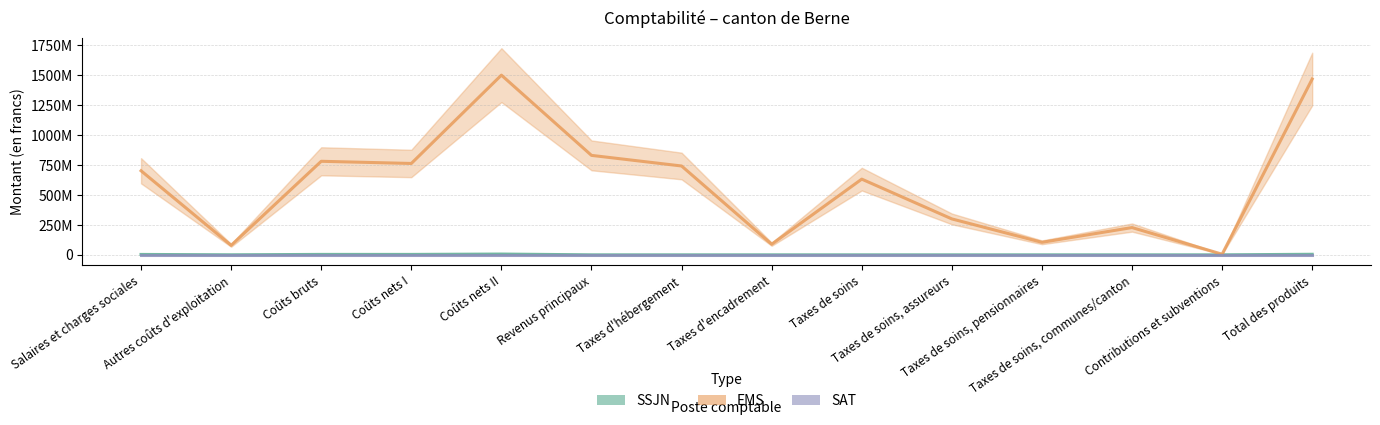

Which label corresponds to the largest value in the chart?

Coûts nets II